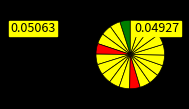

How many slices are in this pie chart?

20